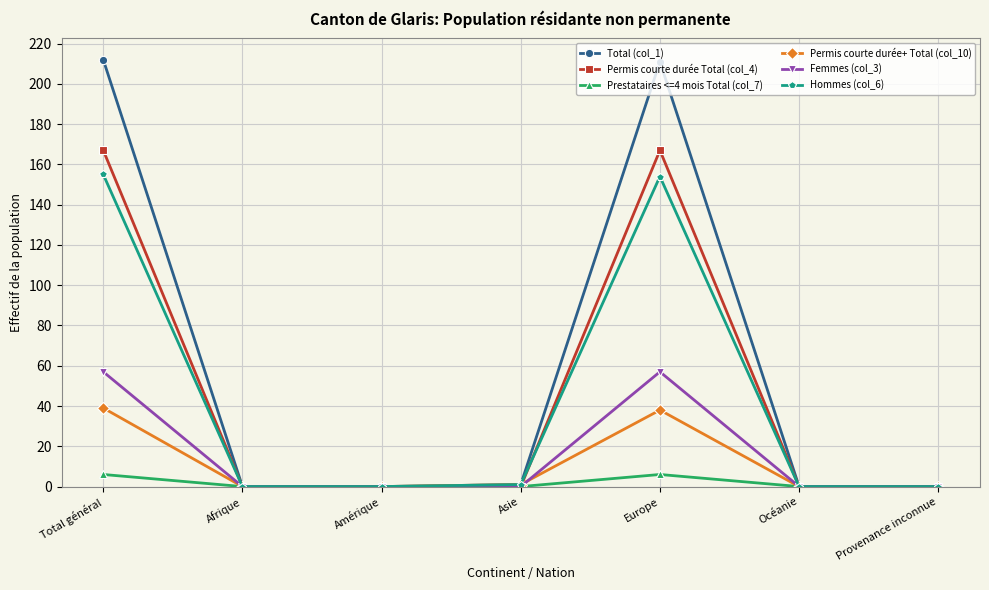

The value of Total (col_1) at Océanie is 0. True or false?

True